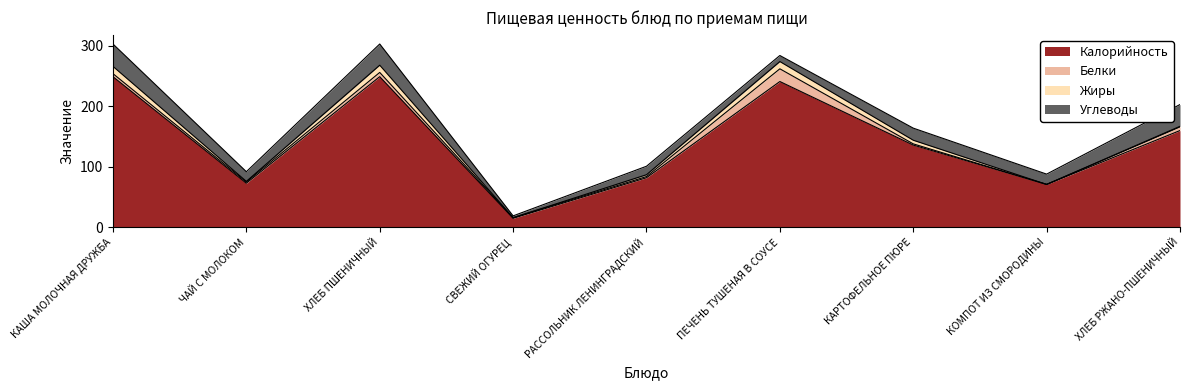

Is it true that Углеводы equals 17 at КОМПОТ ИЗ СМОРОДИНЫ?

True